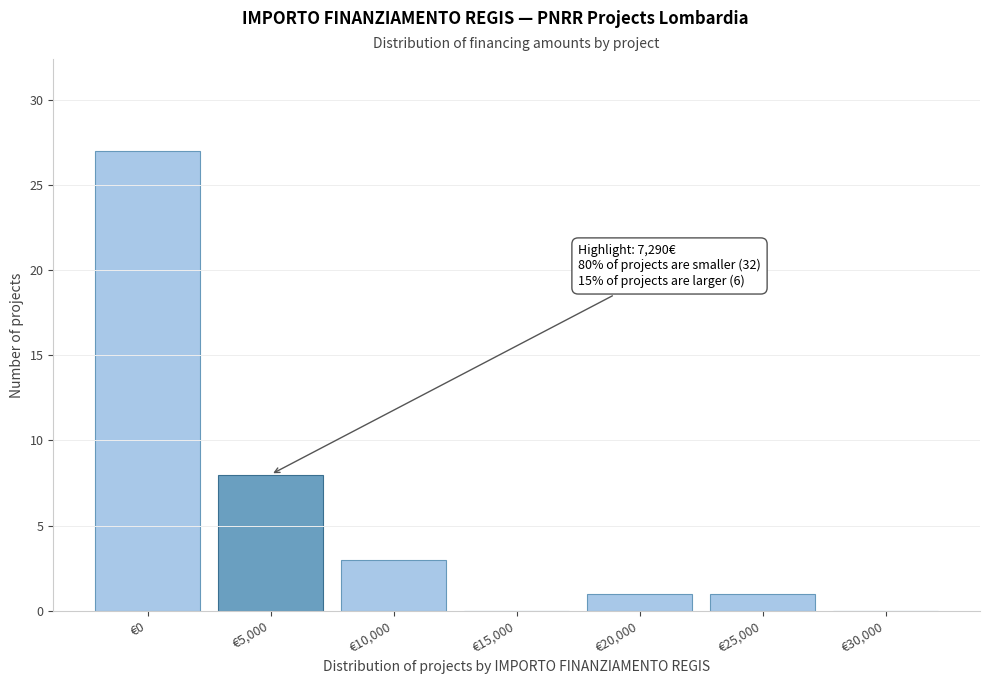

Reading left to right, what are all the values shown in this chart?

€0=27	€5,000=8	€10,000=3	€15,000=0	€20,000=1	€25,000=1	€30,000=0